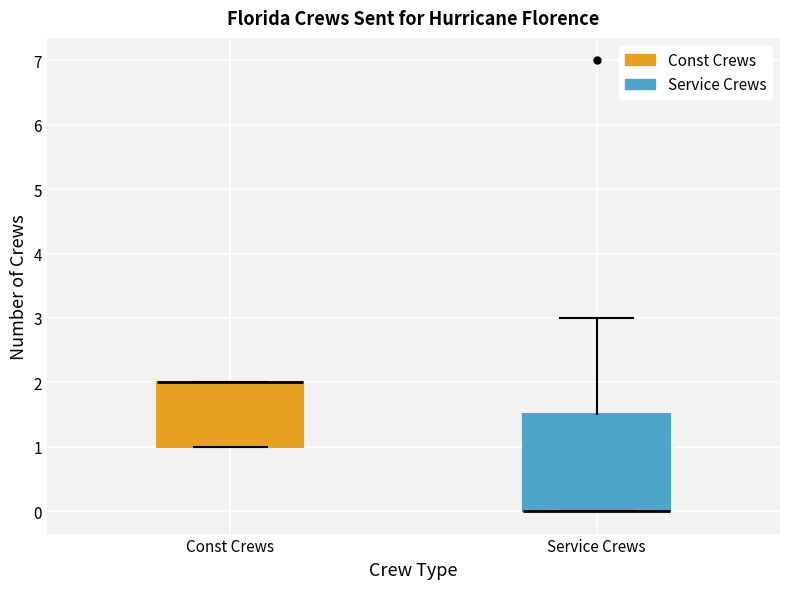

Where is the upper edge of the box for Service Crews on the y-axis? The values are not printed on the chart, so give them approximately, as read against the axis.

1.5